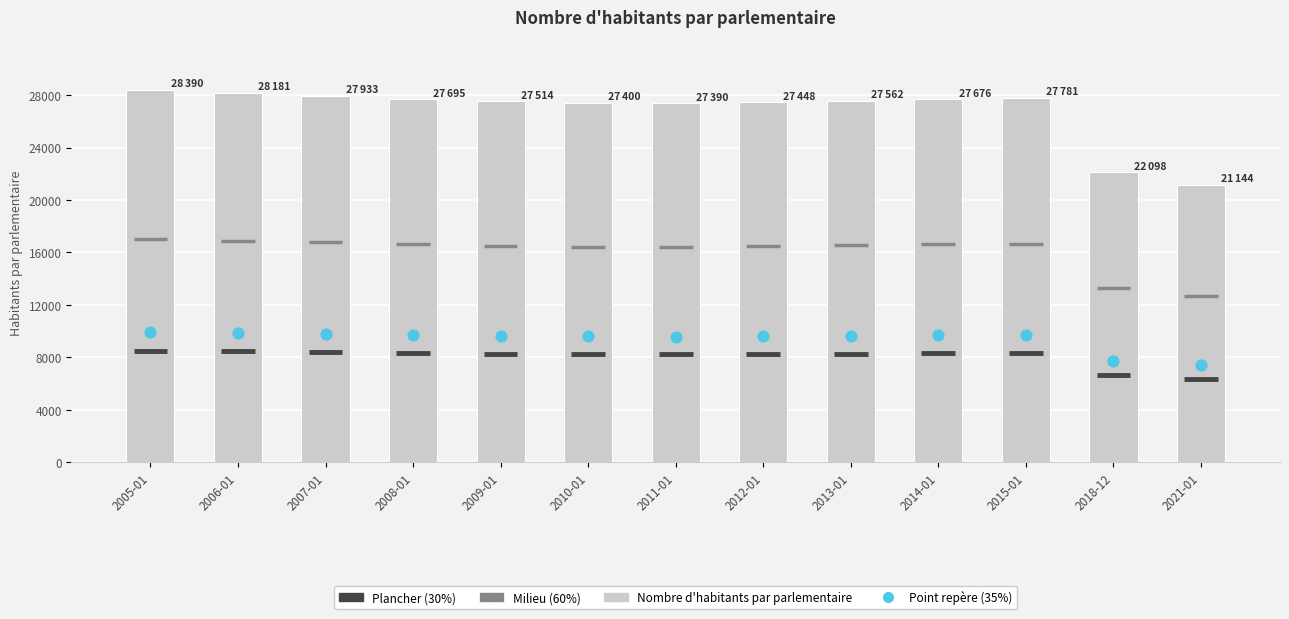

Which series contains the highest Y value?

Nombre d'habitants par parlementaire